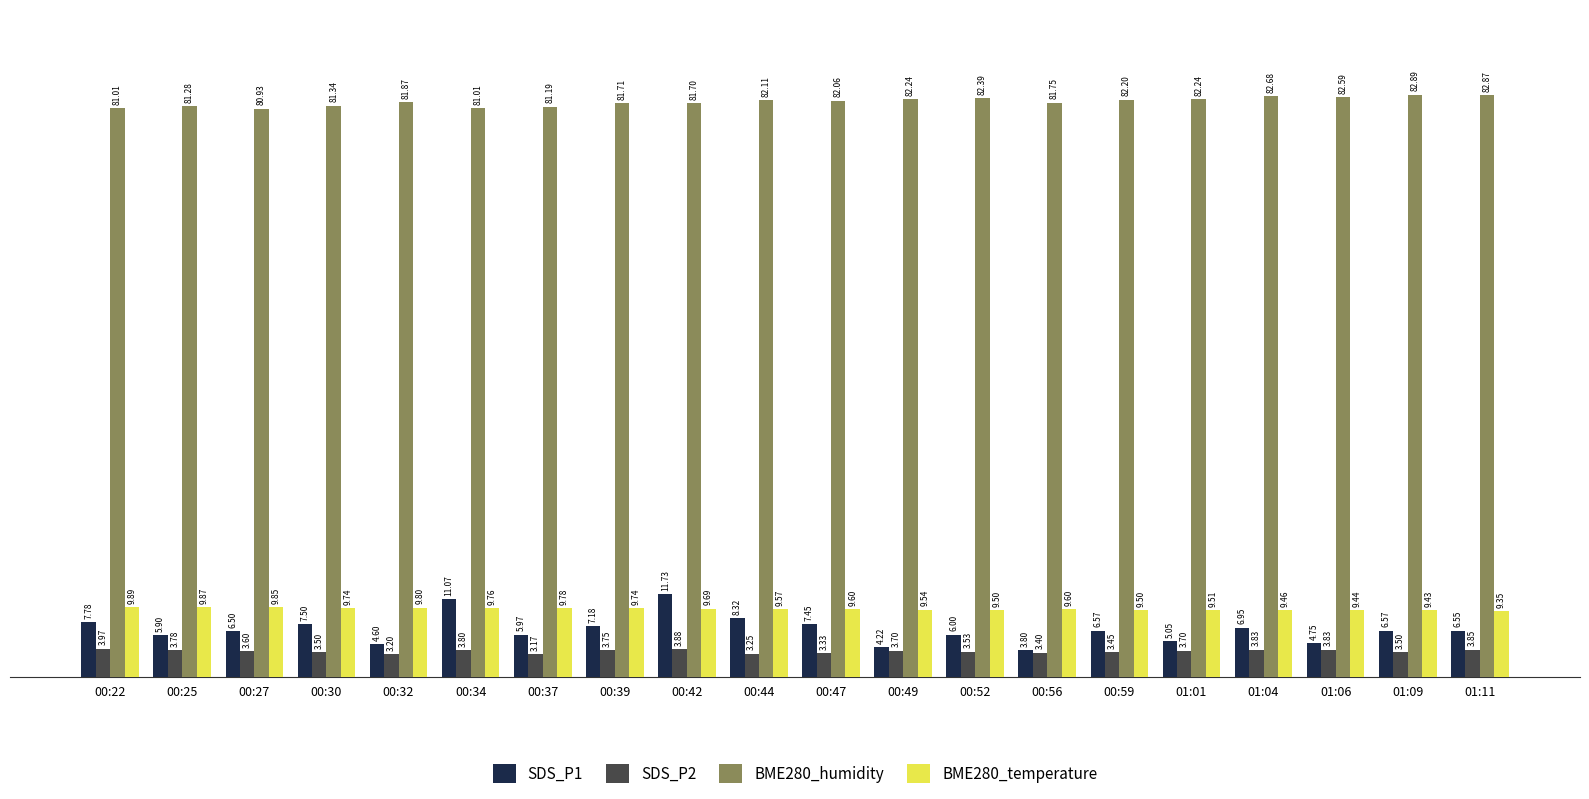

Between 00:25 and 00:32, which series saw the biggest shift?

SDS_P1